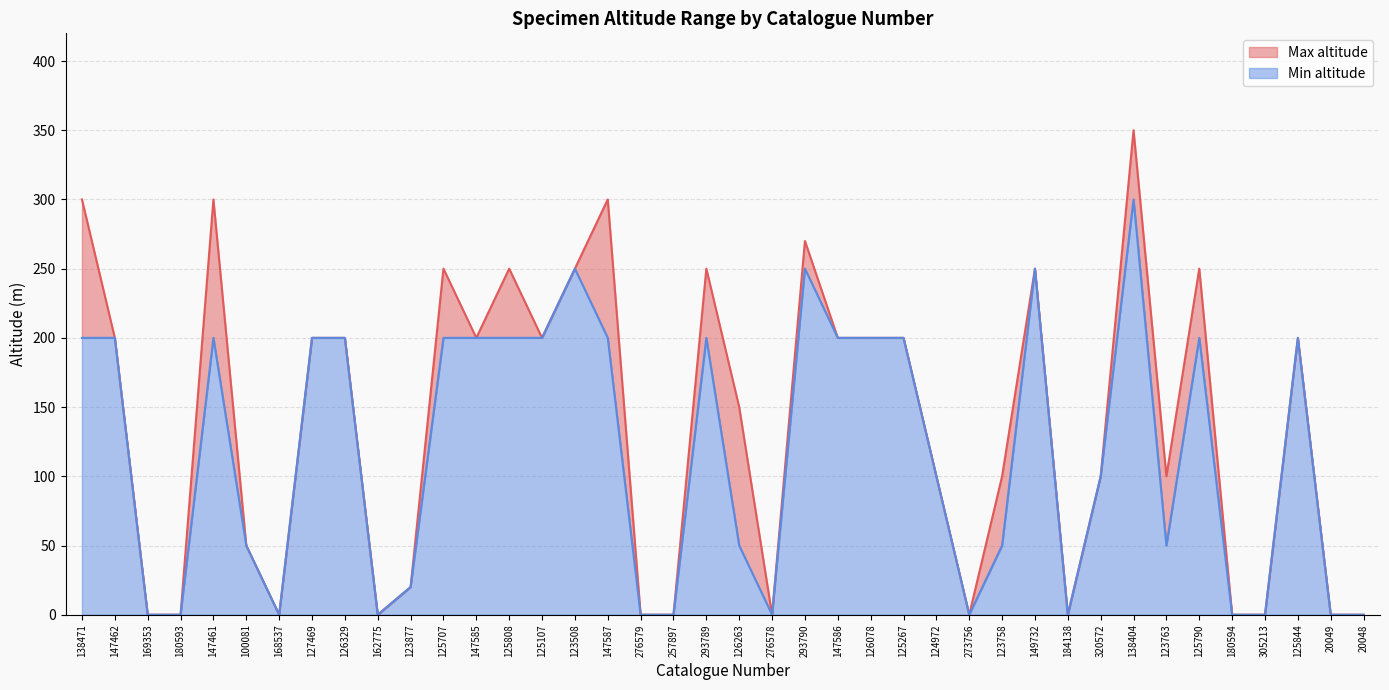

What is the label of the 27th point from the right?

125808